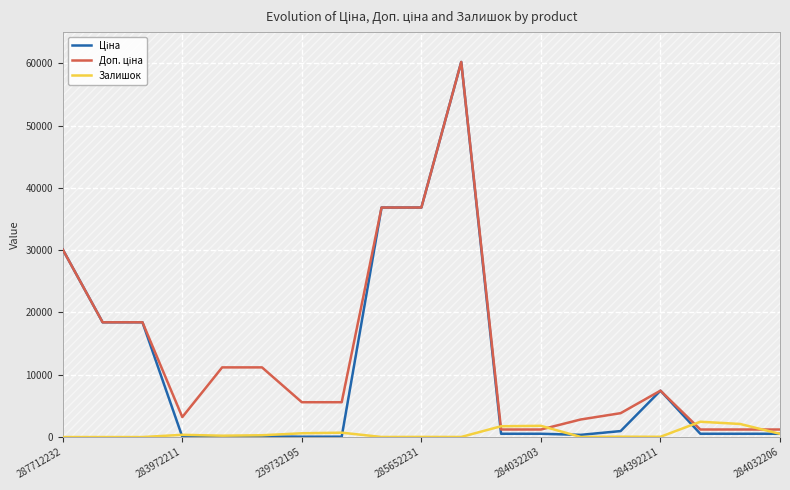

Is it true that Залишок equals 2874.8 at 284032203?

False